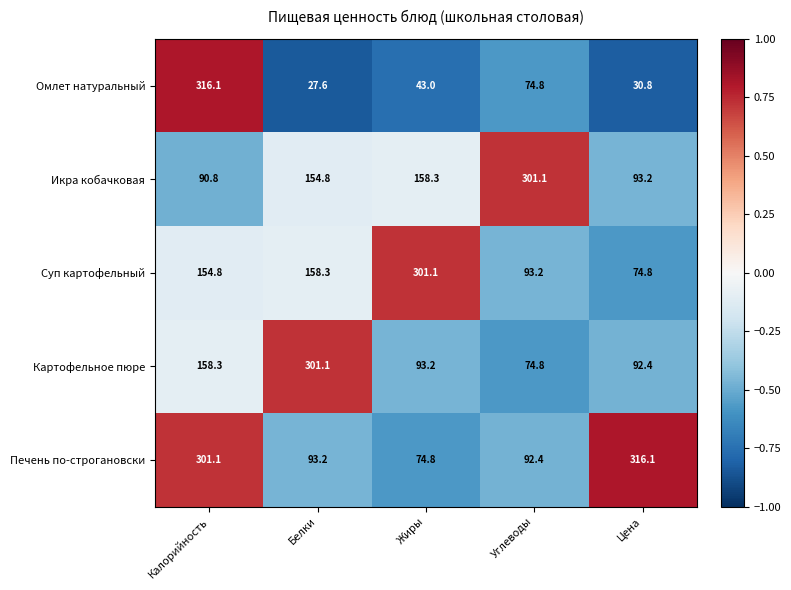

Reading left to right, transcribe all the data shown in this chart.

Омлет натуральный: Калорийность=316.1	Белки=27.6	Жиры=43.0	Углеводы=74.8	Цена=30.8
Икра кобачковая: Калорийность=90.8	Белки=154.8	Жиры=158.3	Углеводы=301.1	Цена=93.2
Суп картофельный: Калорийность=154.8	Белки=158.3	Жиры=301.1	Углеводы=93.2	Цена=74.8
Картофельное пюре: Калорийность=158.3	Белки=301.1	Жиры=93.2	Углеводы=74.8	Цена=92.4
Печень по-строгановски: Калорийность=301.1	Белки=93.2	Жиры=74.8	Углеводы=92.4	Цена=316.1